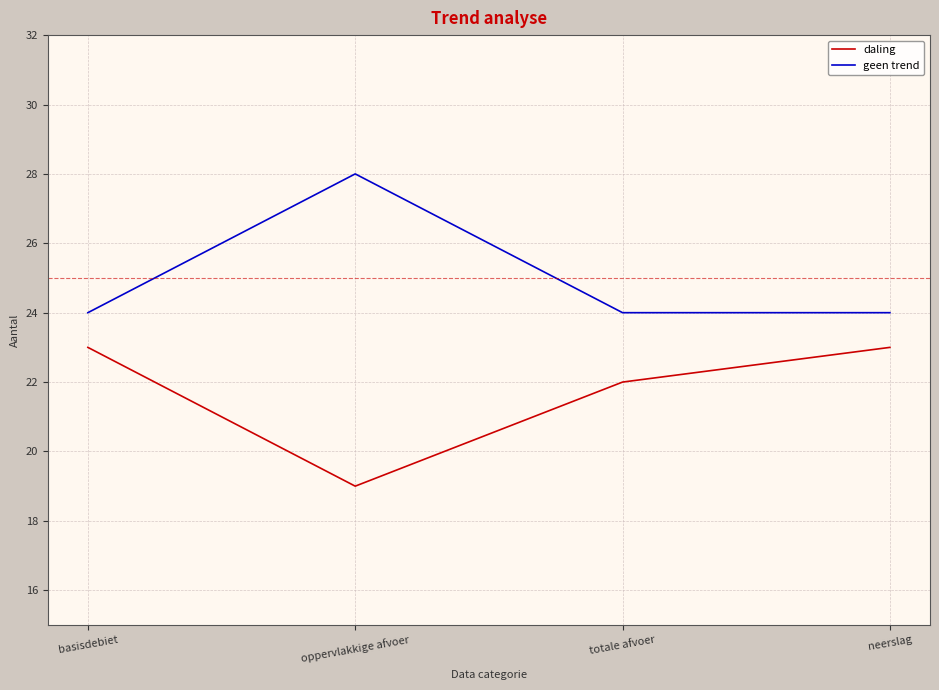

True or false: geen trend has a value of 28 at oppervlakkige afvoer.

True